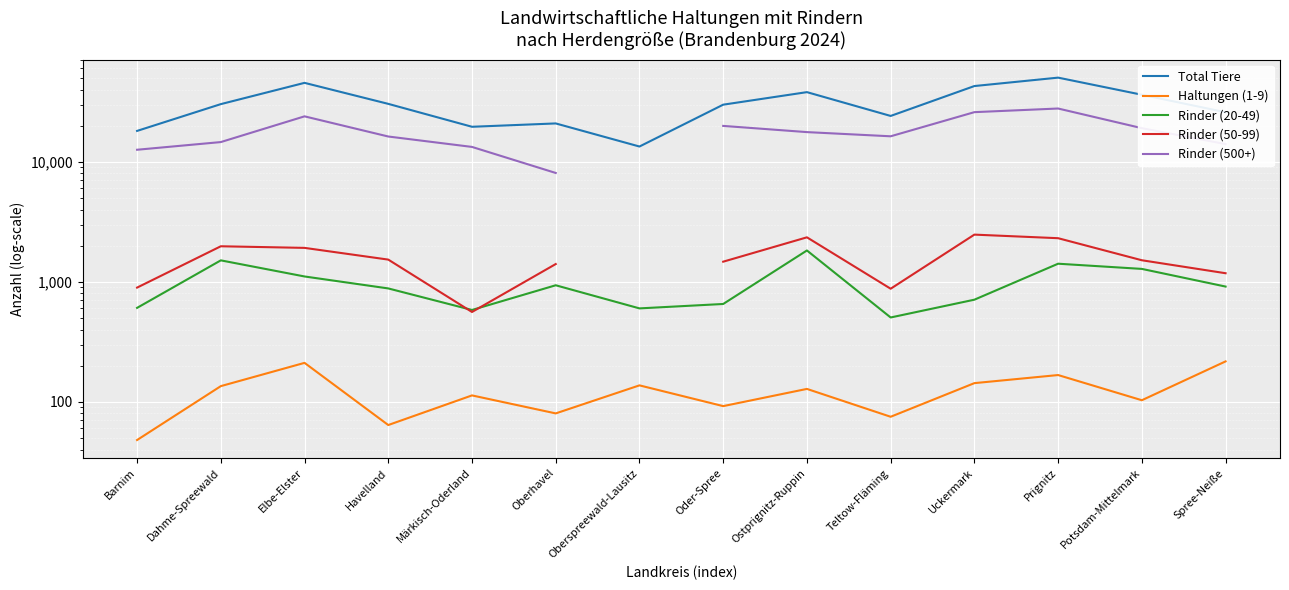

In Rinder (20-49), how many points are higher than both neighbors (excluding endpoints)?

4